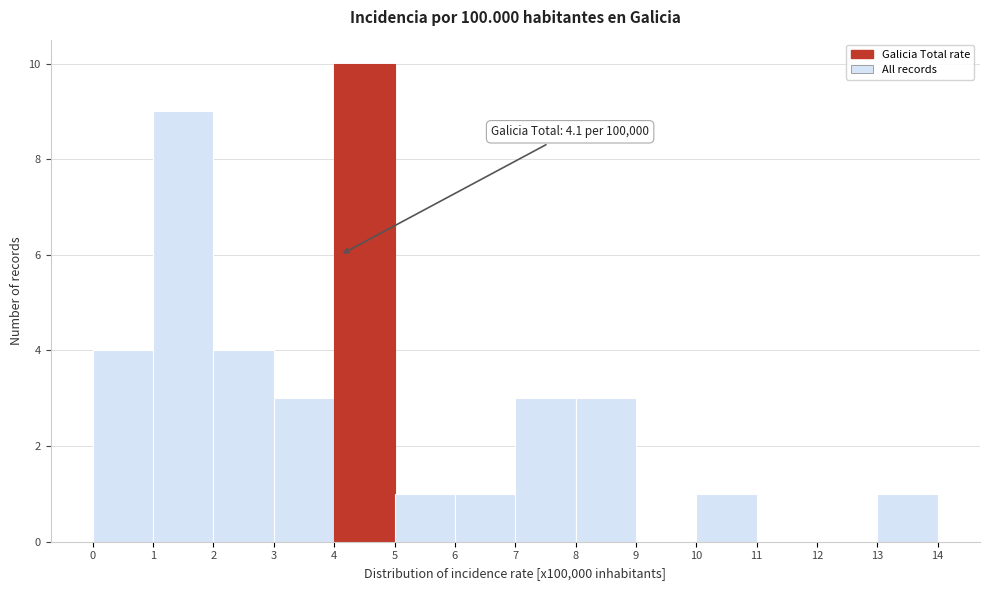

Which range on the x-axis has the tallest bar?

4 to 5